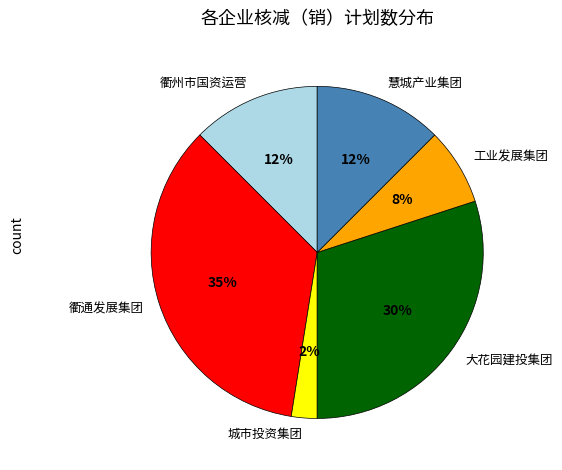

How many slices are in this pie chart?

6